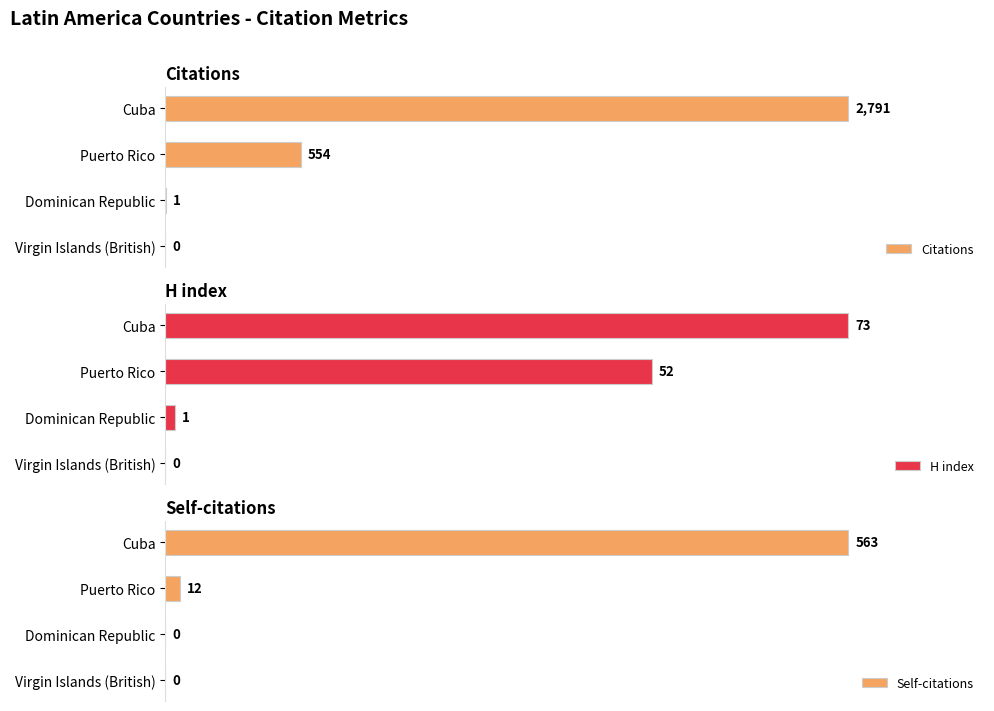

Which series has the widest spread of values?

Citations